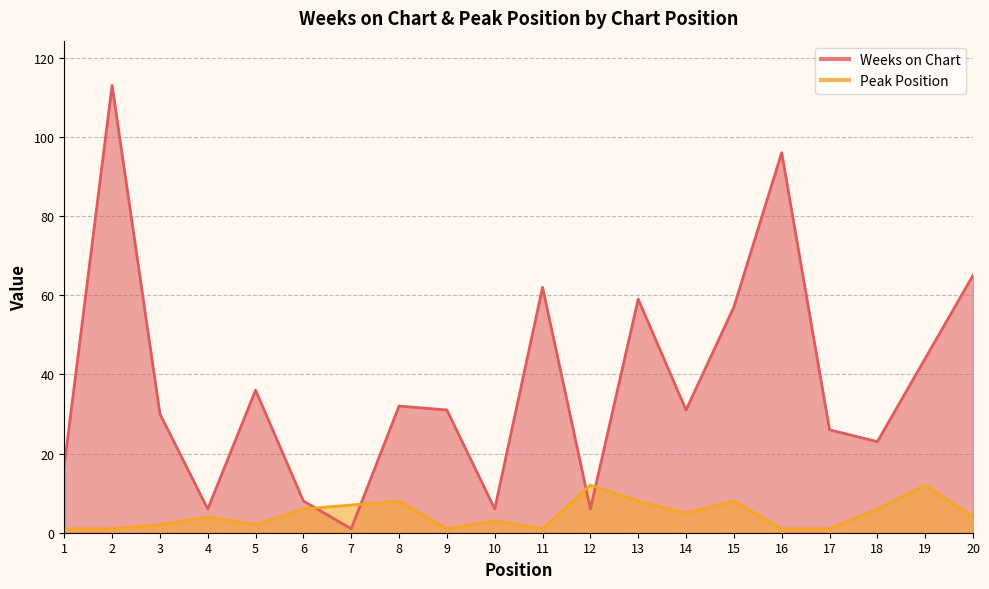

In Weeks on Chart, how many points are lower than both neighbors (excluding endpoints)?

6